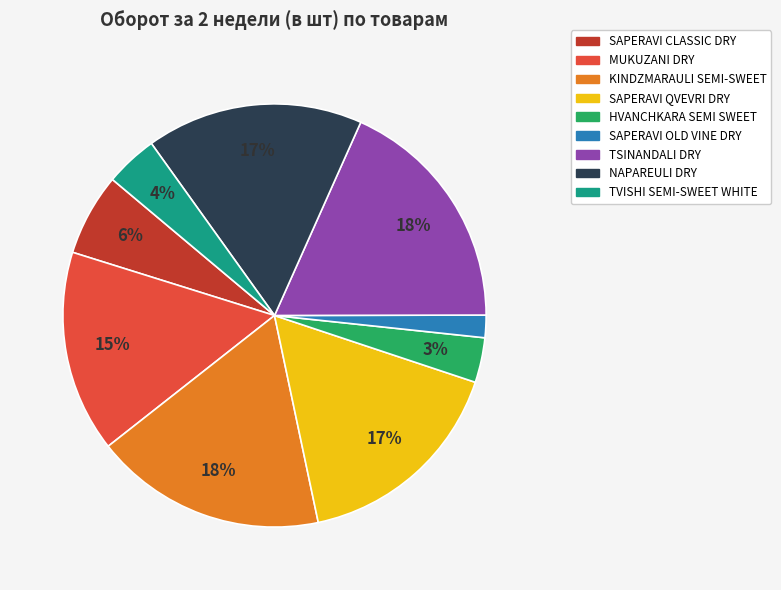

To the nearest percent, what percentage of the pie is HVANCHKARA SEMI SWEET?

3%